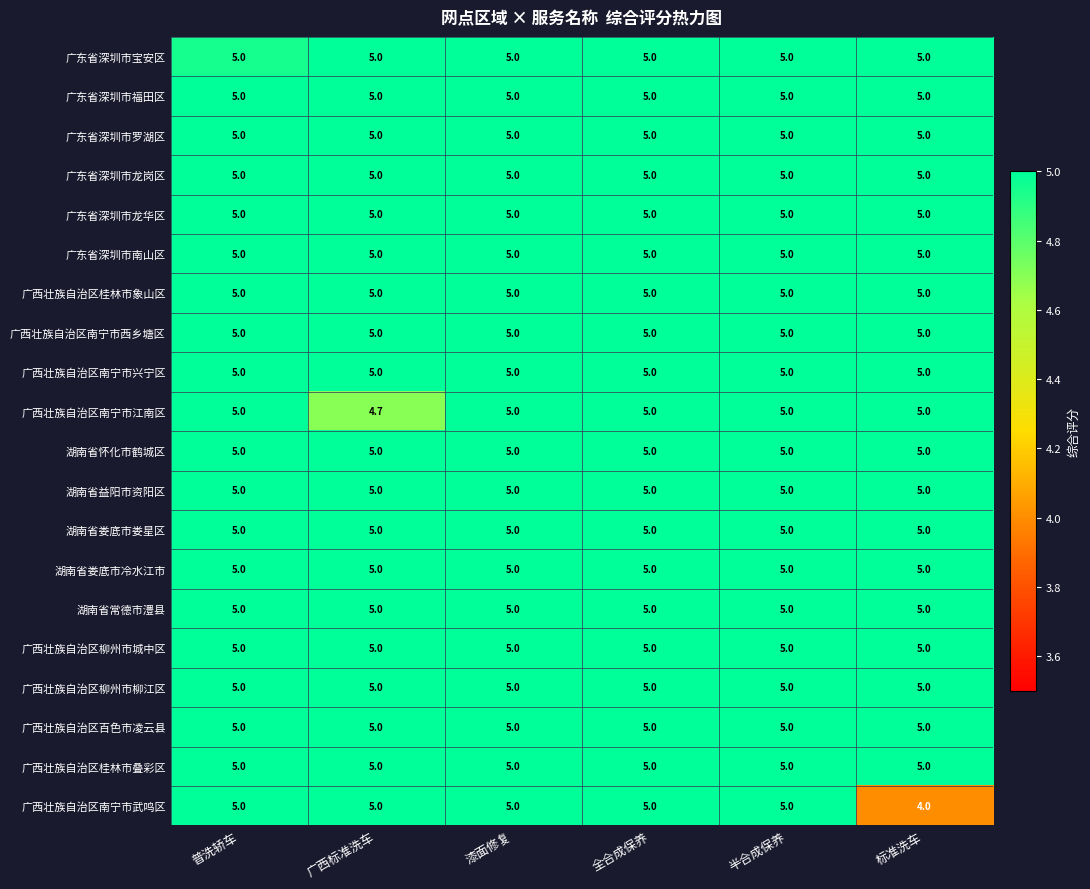

How many series are shown in this chart?

20